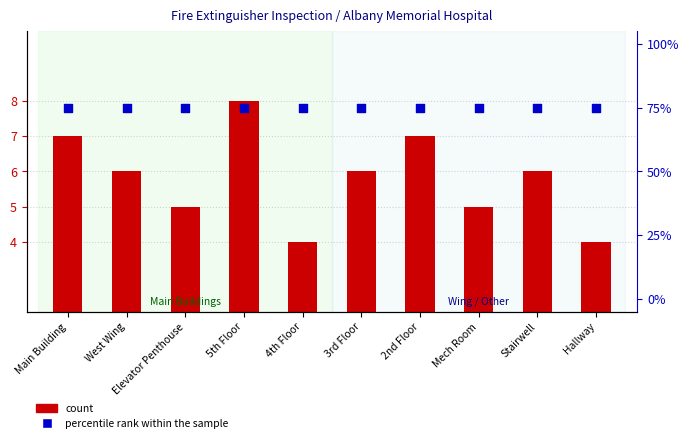

What is the total value across all series at 2nd Floor?

82